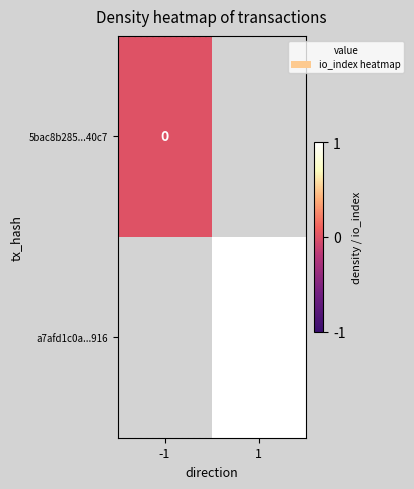

Is it true that a7afd1c0a...916 equals 1 at 1?

True